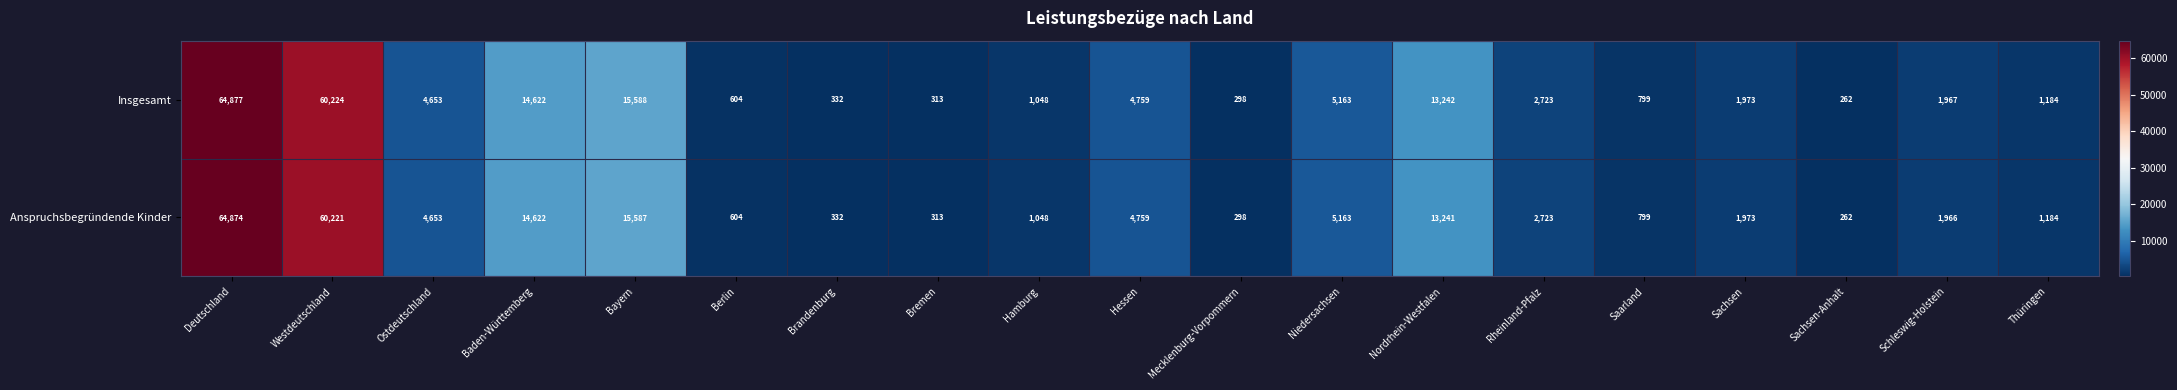

What is the sum of all Insgesamt values?

194631